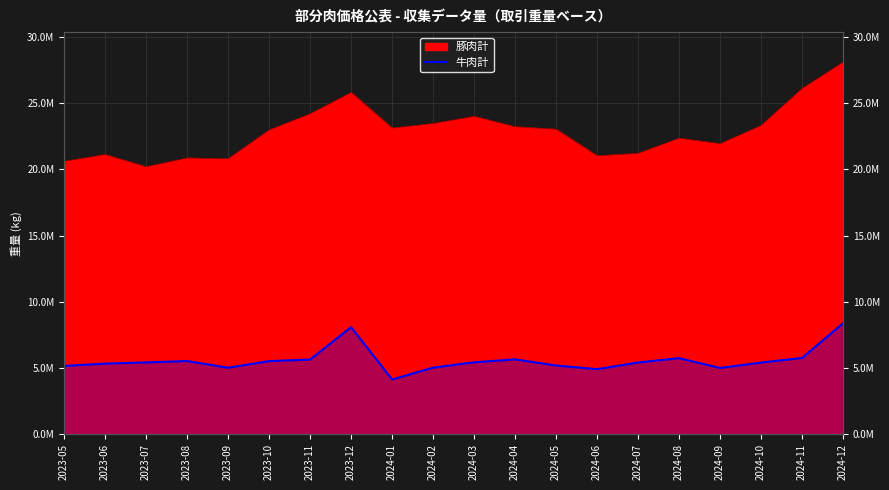

What is the label of the 11th point from the right?

2024-02